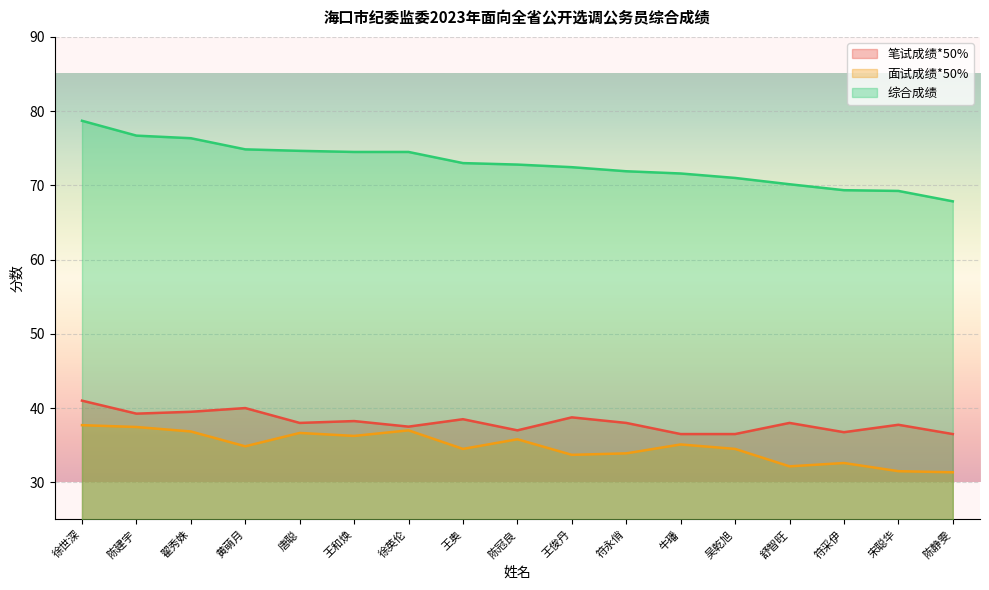

True or false: 笔试成绩*50% and 面试成绩*50% cross at least once.

False